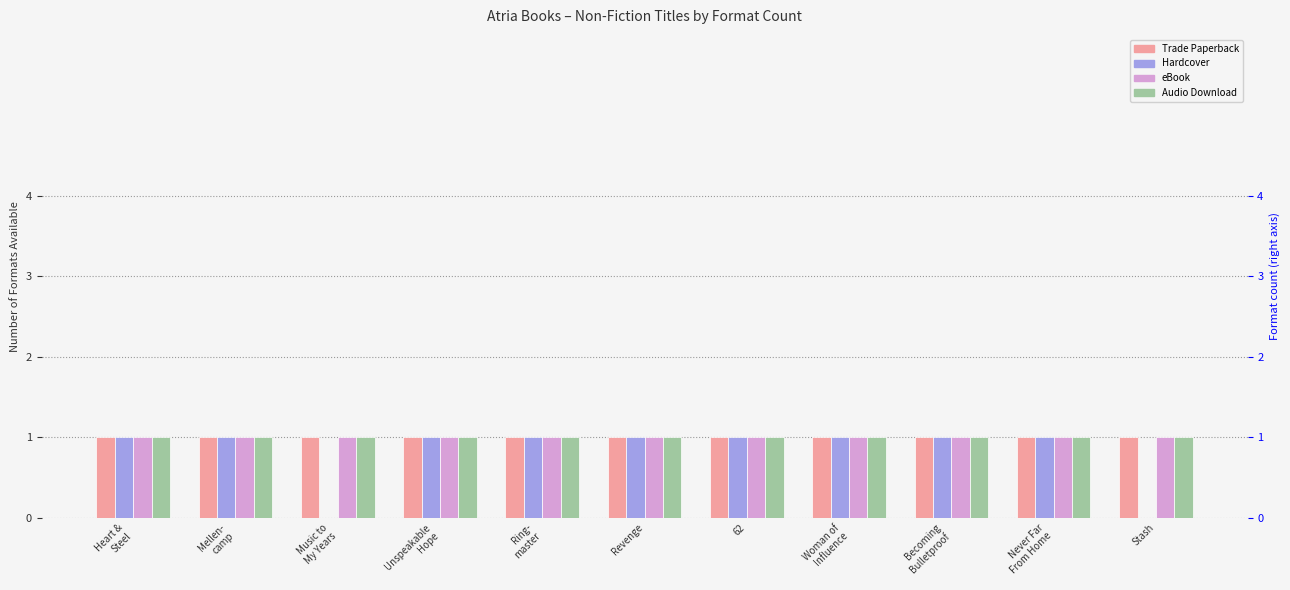

Rank the series at Woman of
Influence from highest to lowest value.

Trade Paperback, Hardcover, eBook, Audio Download